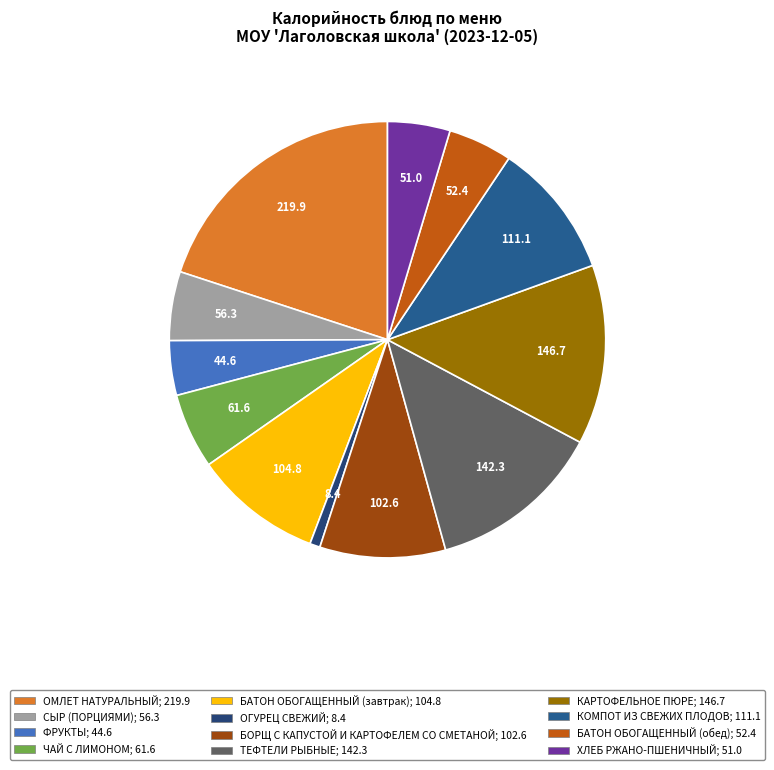

Approximately how many times larger is the value at ТЕФТЕЛИ РЫБНЫЕ compared to БОРЩ С КАПУСТОЙ И КАРТОФЕЛЕМ СО СМЕТАНОЙ?

1.4